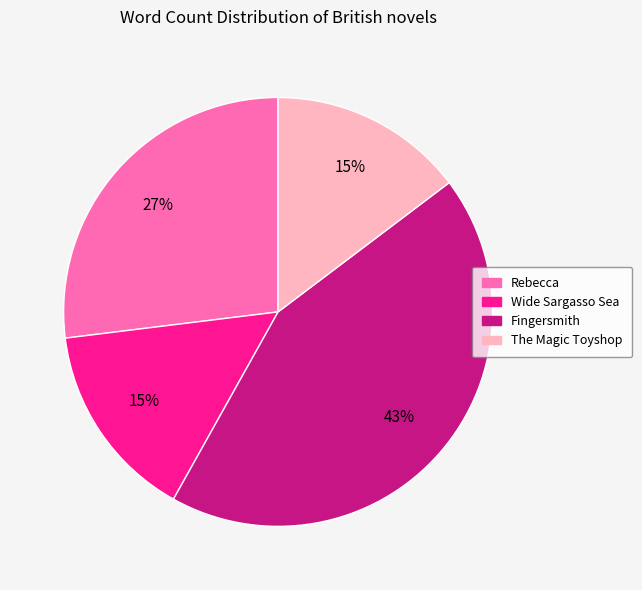

What is the largest slice in the pie chart?

Fingersmith